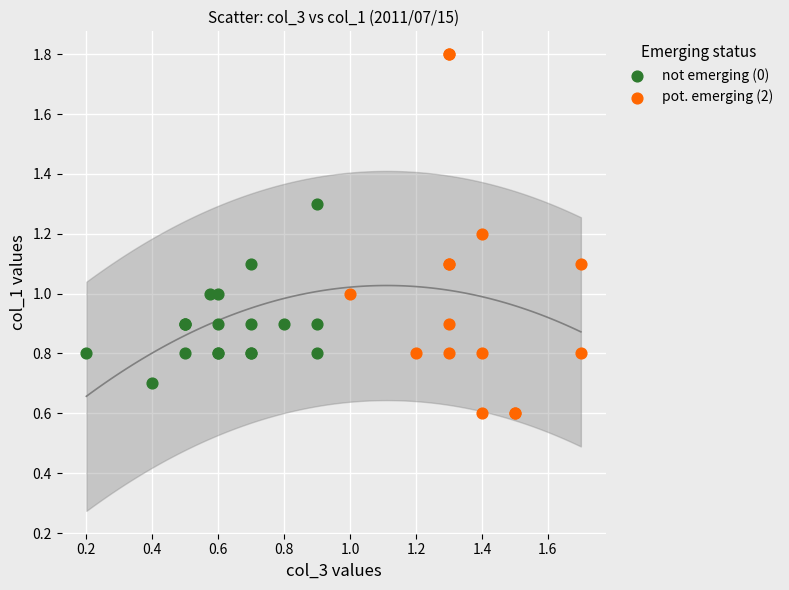

What are all the series names shown in the legend?

not emerging (0), pot. emerging (2)